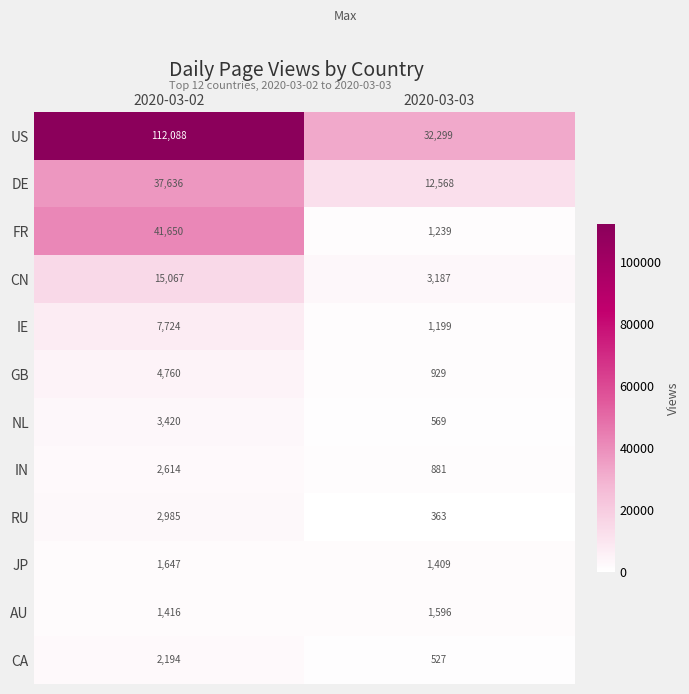

Where is US nearest to the value 72193?

2020-03-03